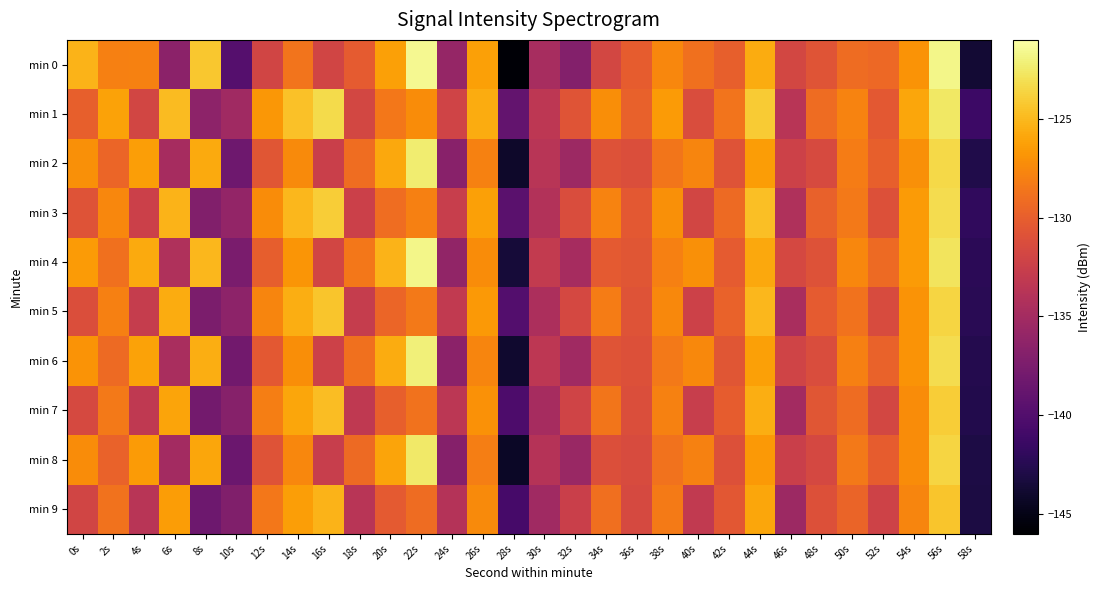

Rank the series by their maximum value, from lowest to highest.

min 9, min 7, min 5, min 3, min 1, min 8, min 2, min 6, min 4, min 0